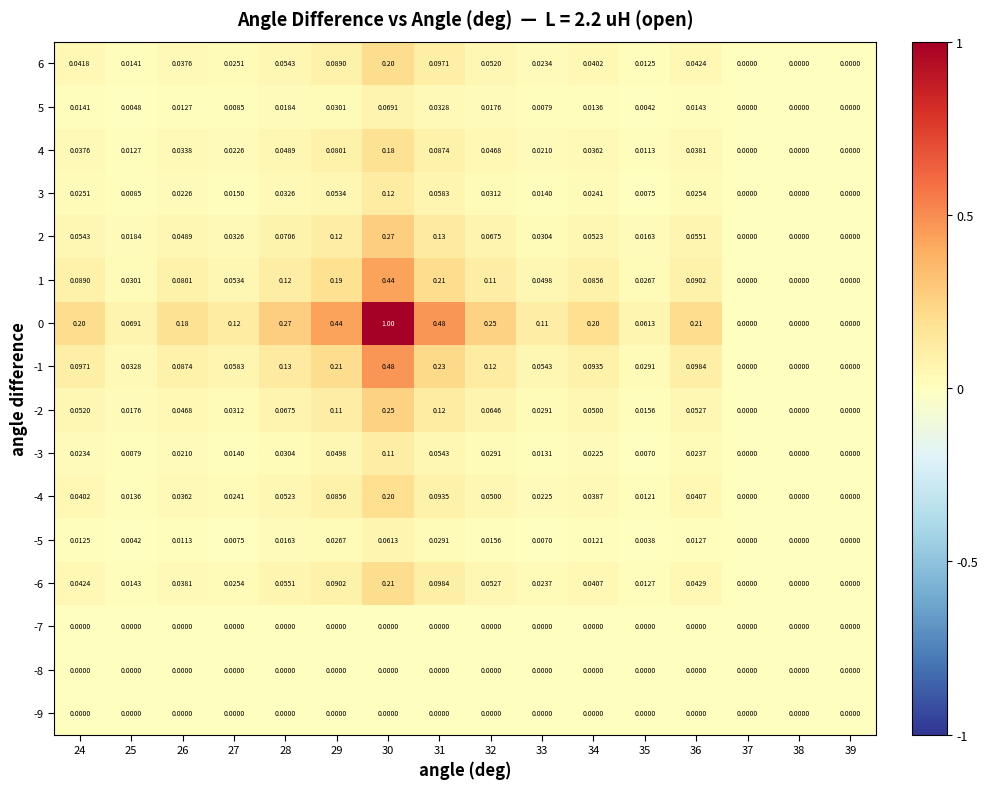

What is the total value across all series at 36?

0.7